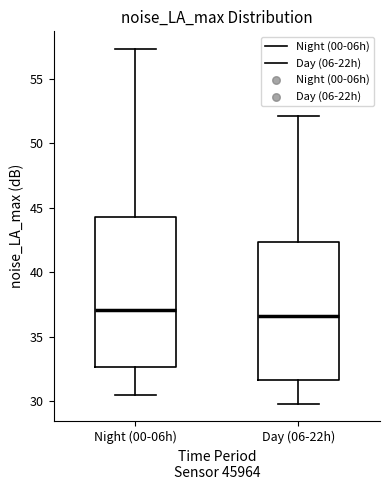

Reading left to right, transcribe this box plot: for each box, give where its median line is, the range the box spans, and where its two whiskers end, as read against the y-axis. The values are not printed on the chart, so give them approximately, as read against the axis.

Night (00-06h): median 37.0, box 32.5 to 44.5, whiskers 30.5 to 57.5
Day (06-22h): median 36.5, box 31.5 to 42.5, whiskers 30.0 to 52.0